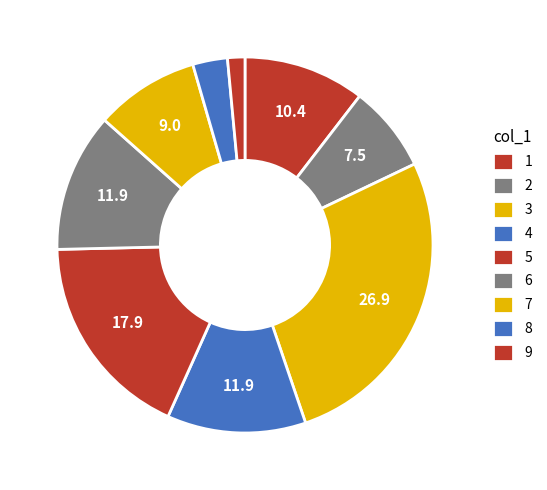

Count the number of slices in the pie.

9